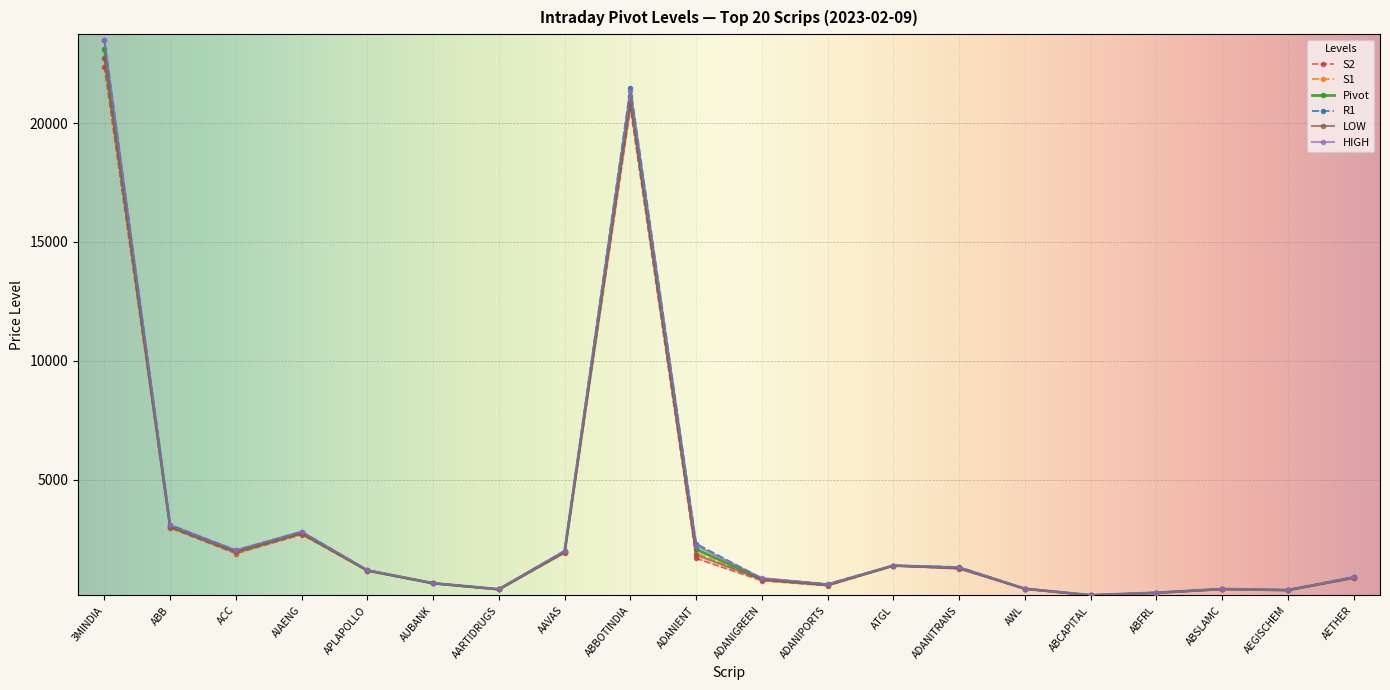

True or false: S1 and Pivot intersect in this chart.

False